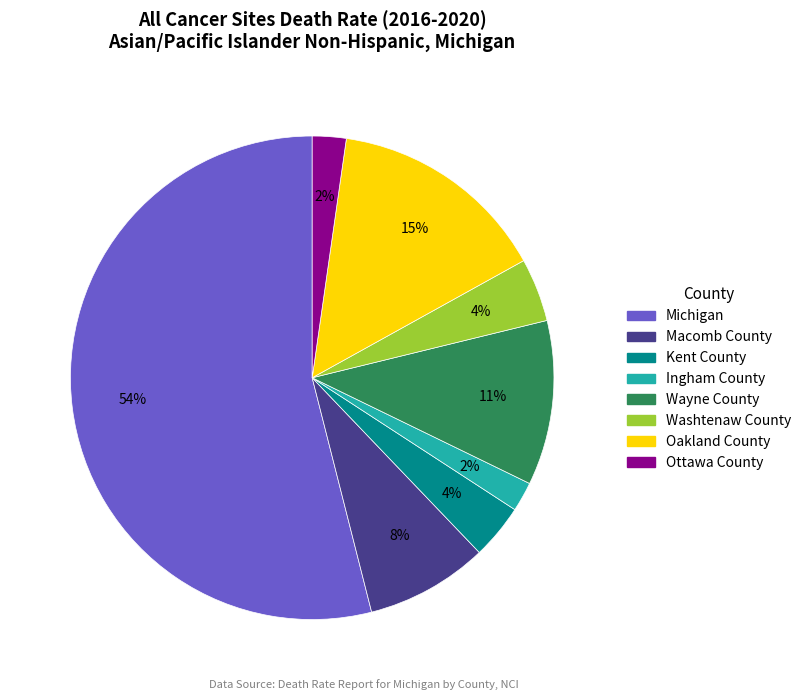

Does Kent County represent more than half of the total?

No